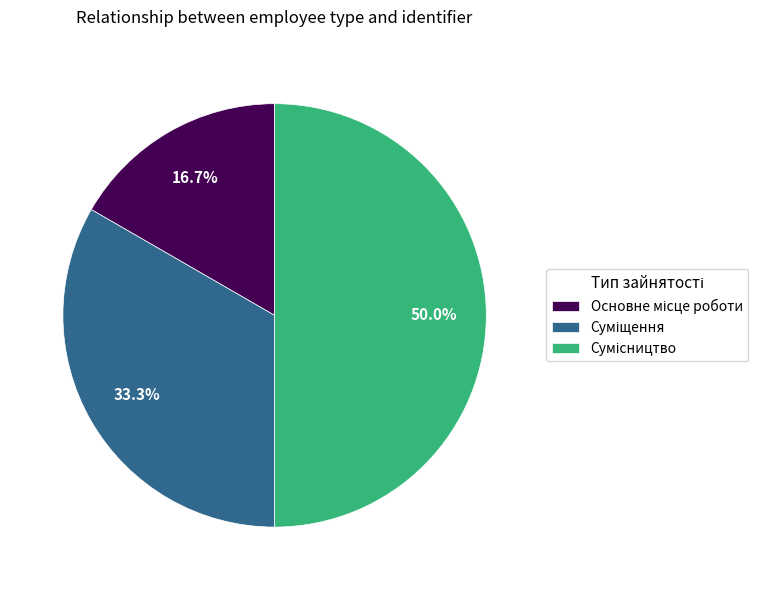

What is the largest slice in the pie chart?

Сумісництво